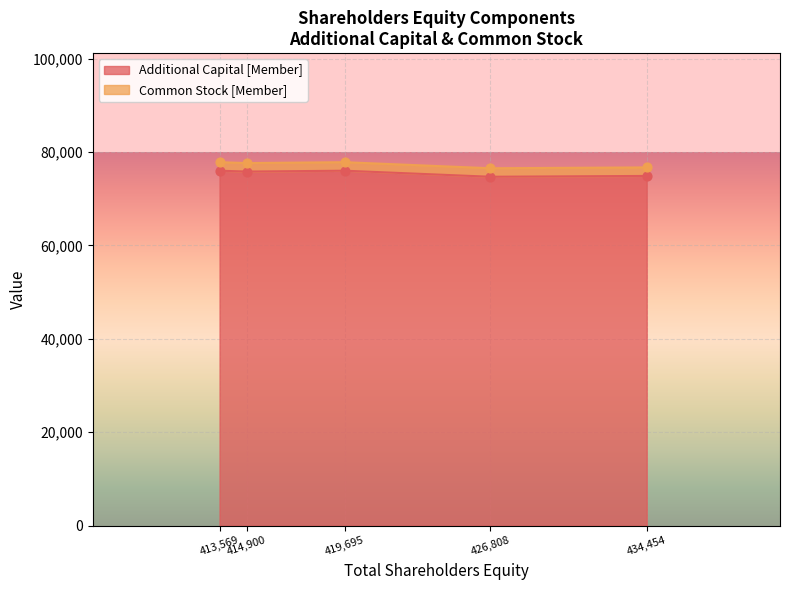

Which series contains the highest Y value?

Additional Capital [Member]